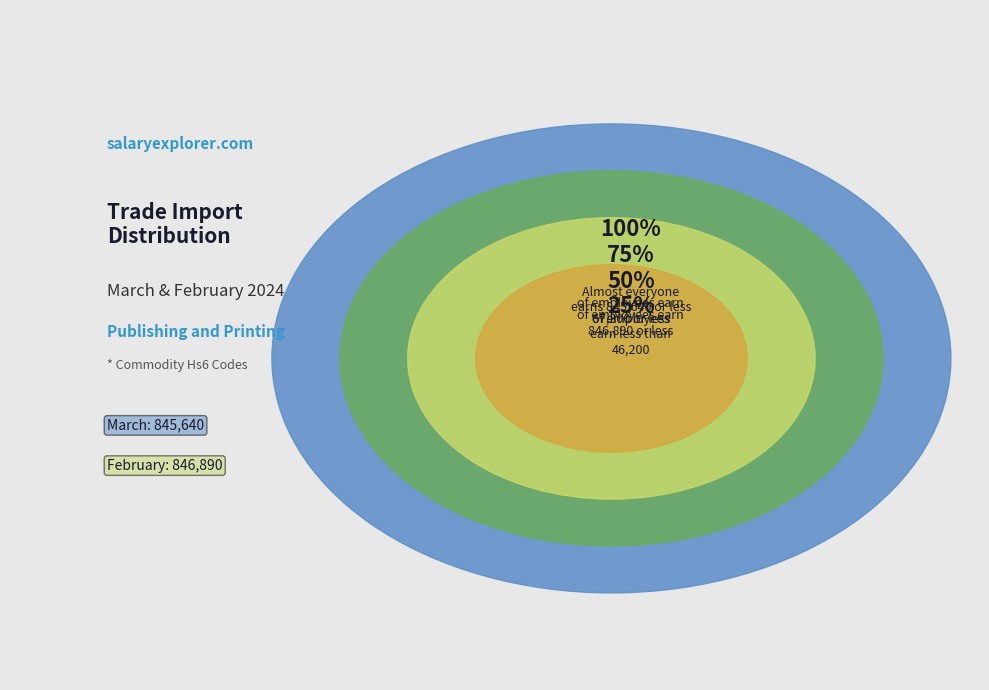

To the nearest percent, what percentage of the pie is March?

50%